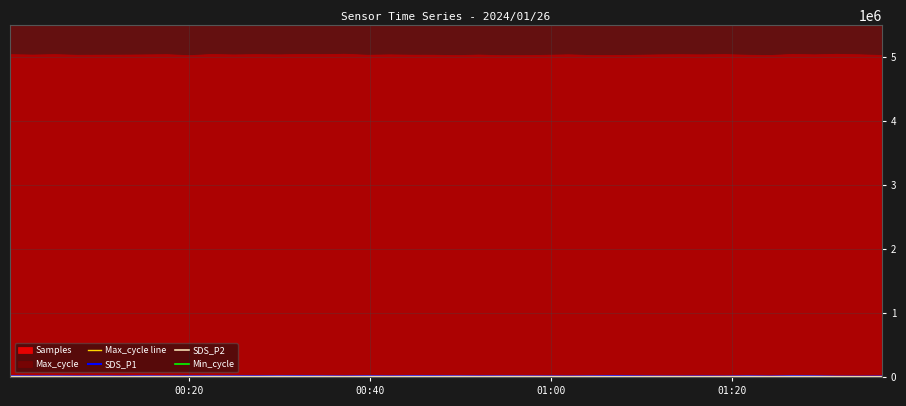

Rank the series by their maximum value, from highest to lowest.

Max_cycle line, Min_cycle, SDS_P1, SDS_P2